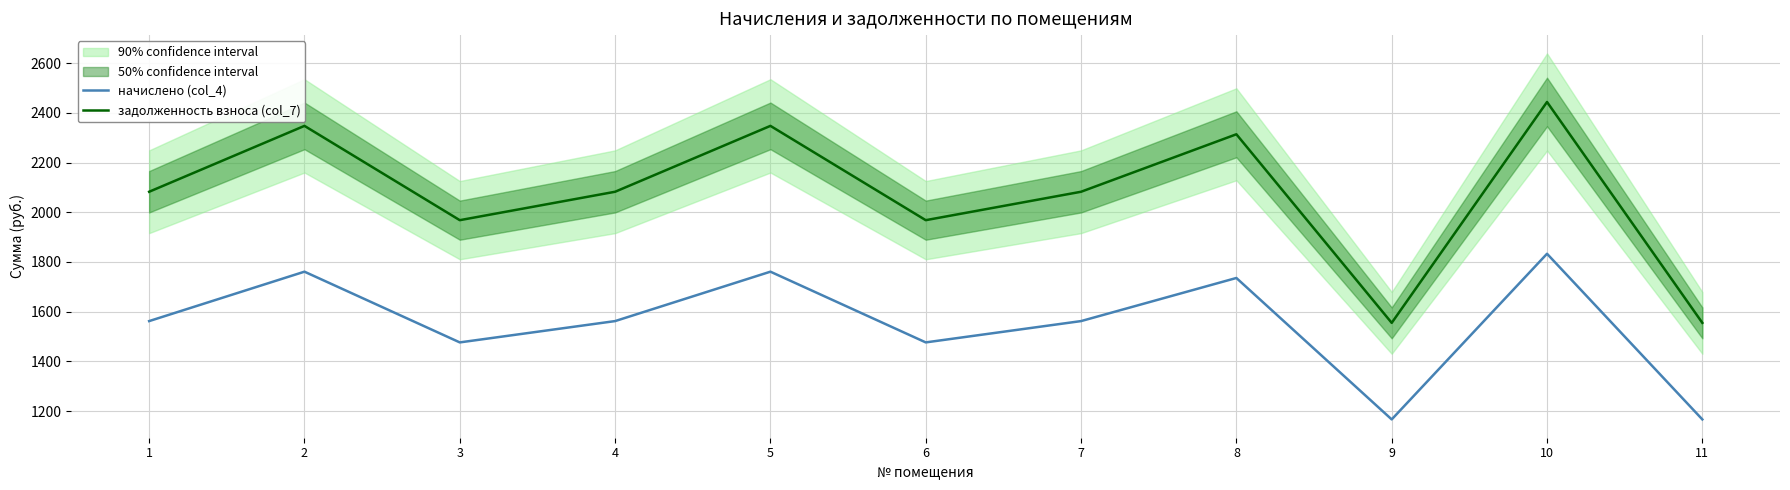

True or false: задолженность взноса (col_7) and начислено (col_4) cross at least once.

False